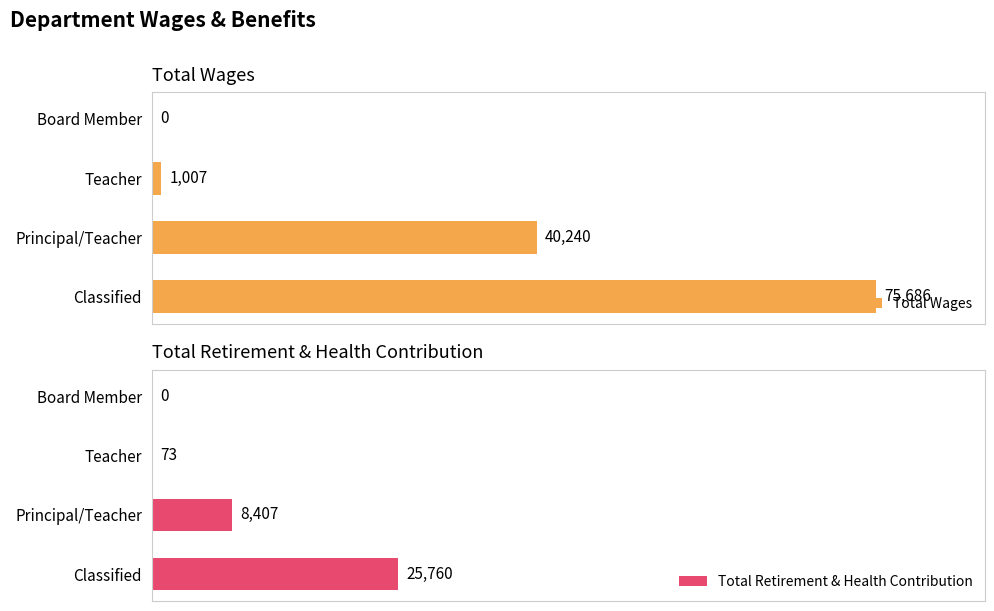

Where is Total Wages nearest to the value 37843?

Principal/Teacher